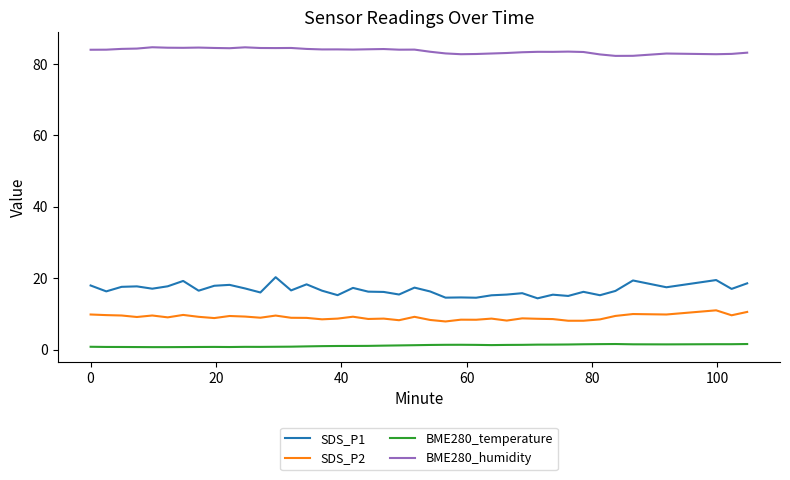

What is the difference between the maximum and minimum values in the BME280_humidity series?

2.4